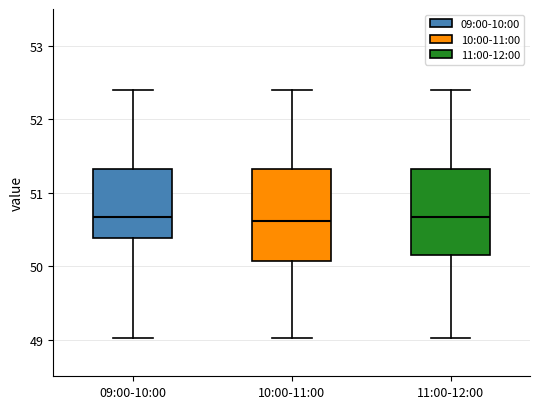

Where is the upper edge of the box for 11:00-12:00 on the y-axis? The values are not printed on the chart, so give them approximately, as read against the axis.

51.3